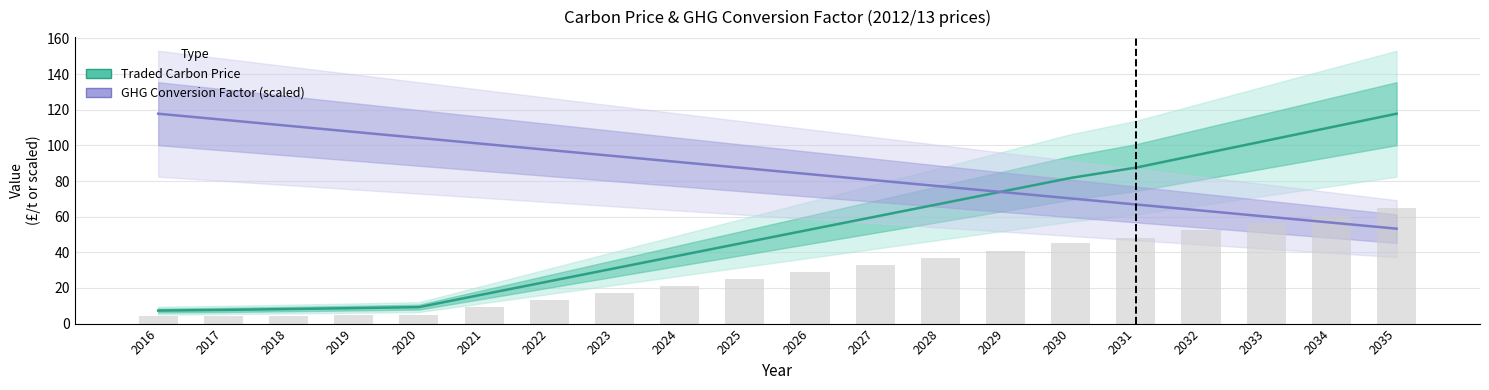

What is the difference between the maximum and minimum values in the GHG Conversion Factor (scaled) series?

64.5